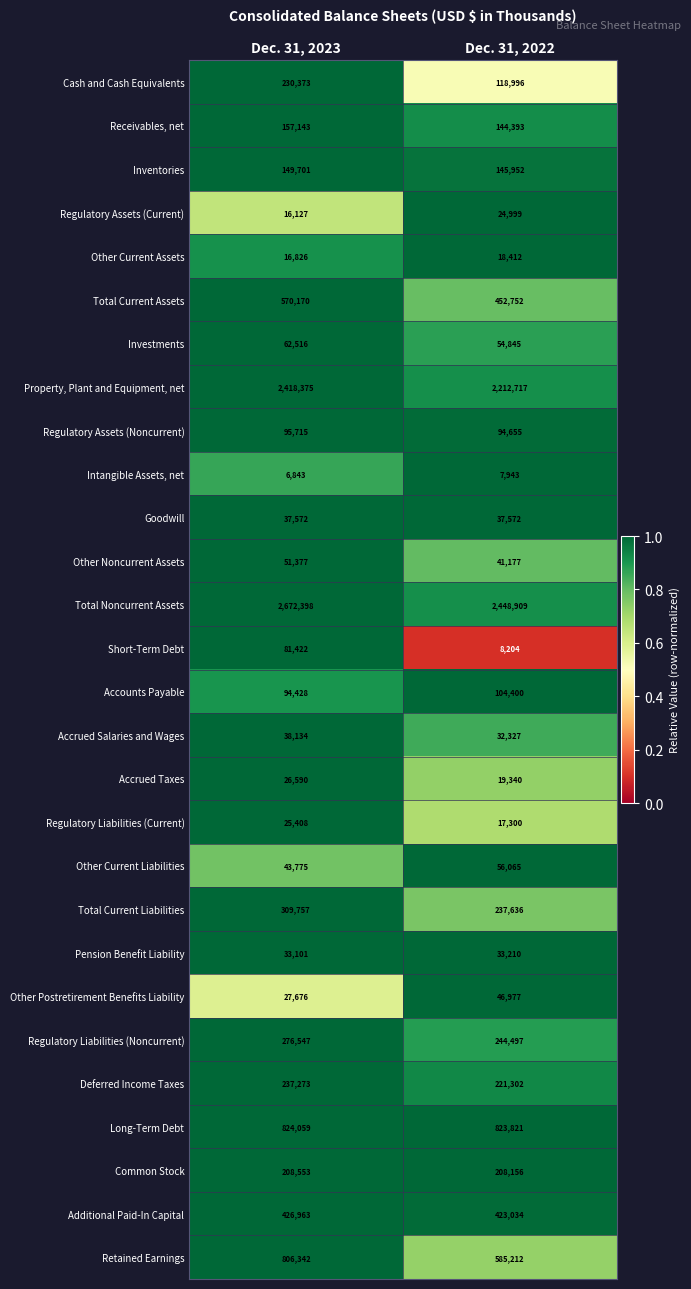

Is it true that Common Stock equals 208156 at Dec. 31, 2022?

True